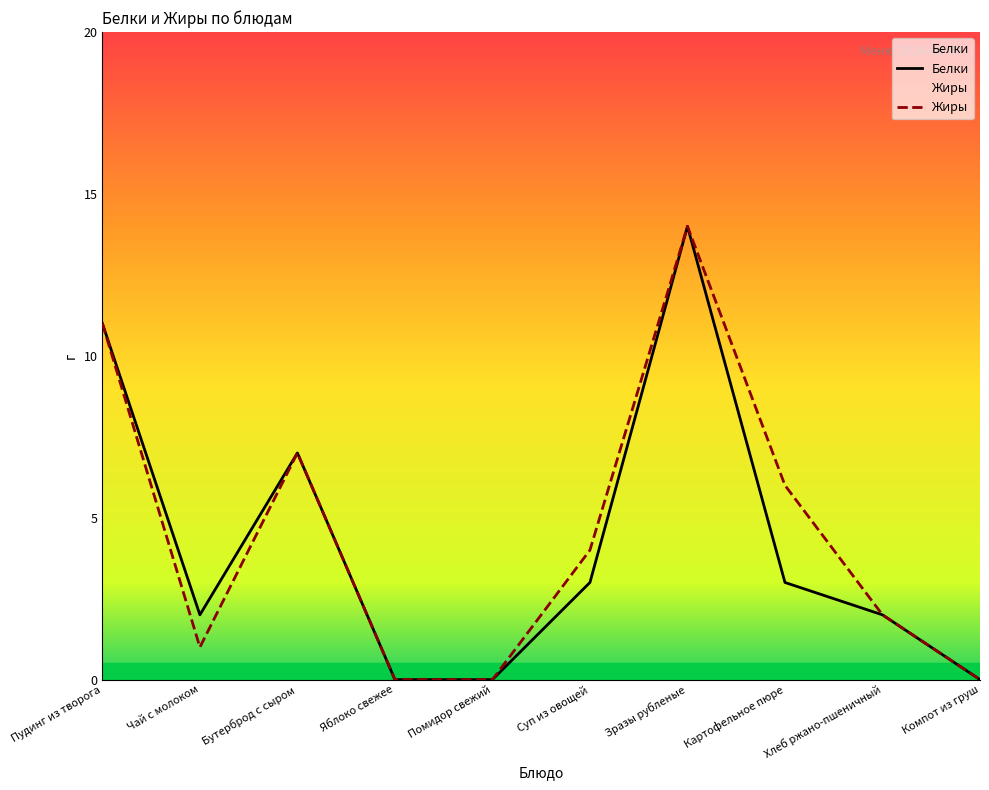

What is the sum of the Жиры values at Помидор свежий and Хлеб ржано-пшеничный?

2